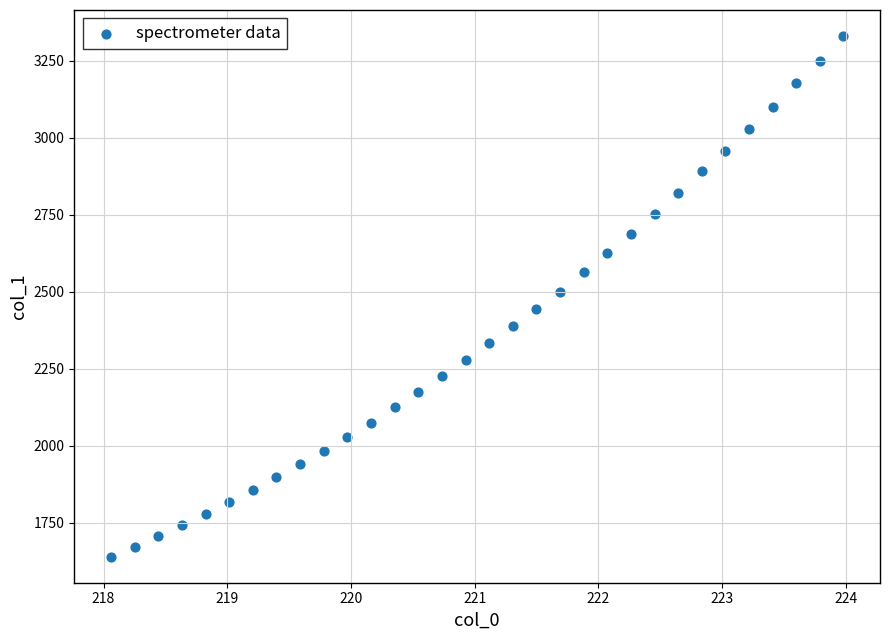

What is the range of Y values (max minus min)?

1690.3